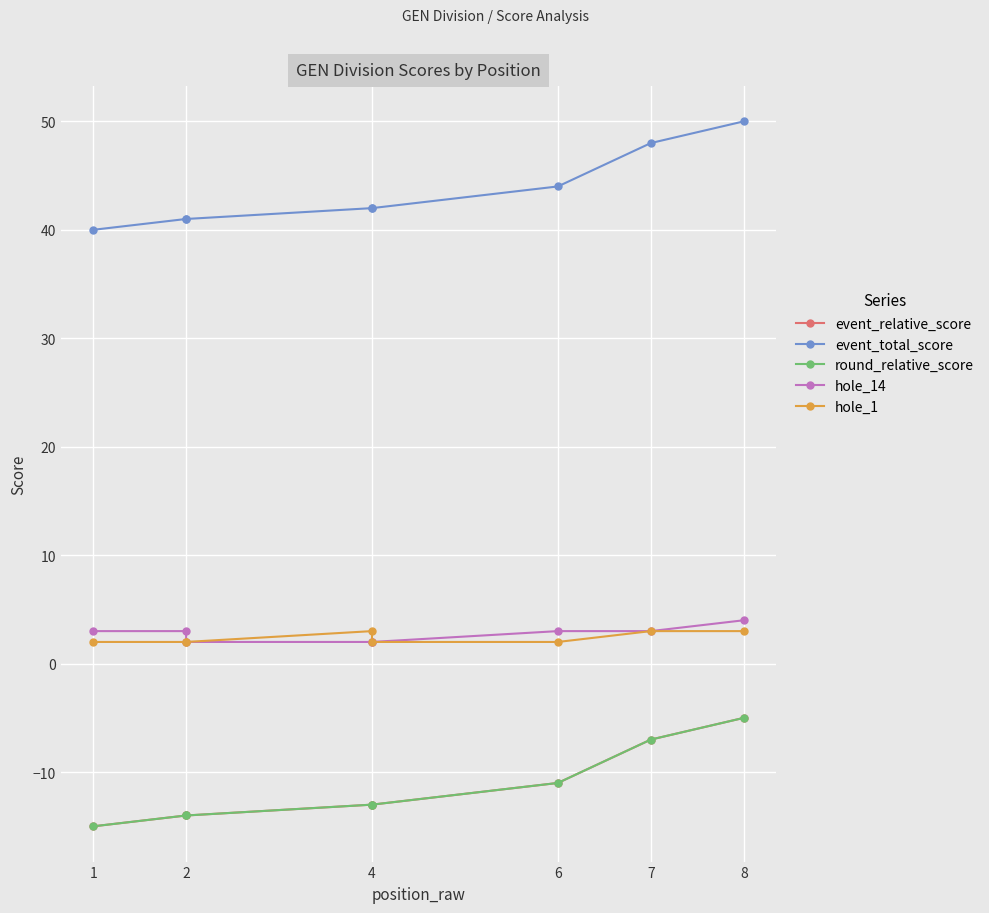

True or false: event_relative_score and hole_1 intersect in this chart.

False